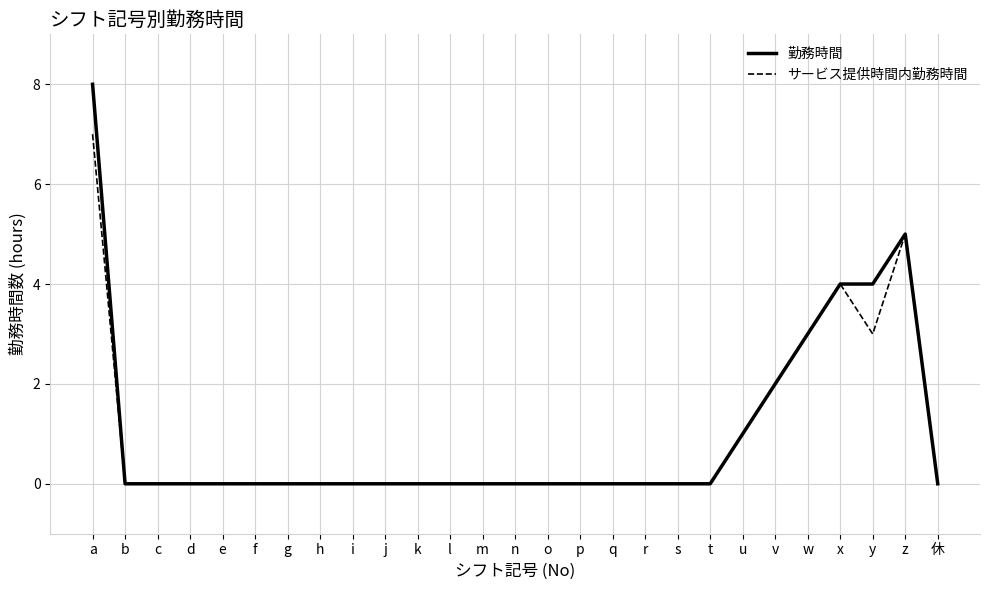

What are all the series names shown in the legend?

勤務時間, サービス提供時間内勤務時間